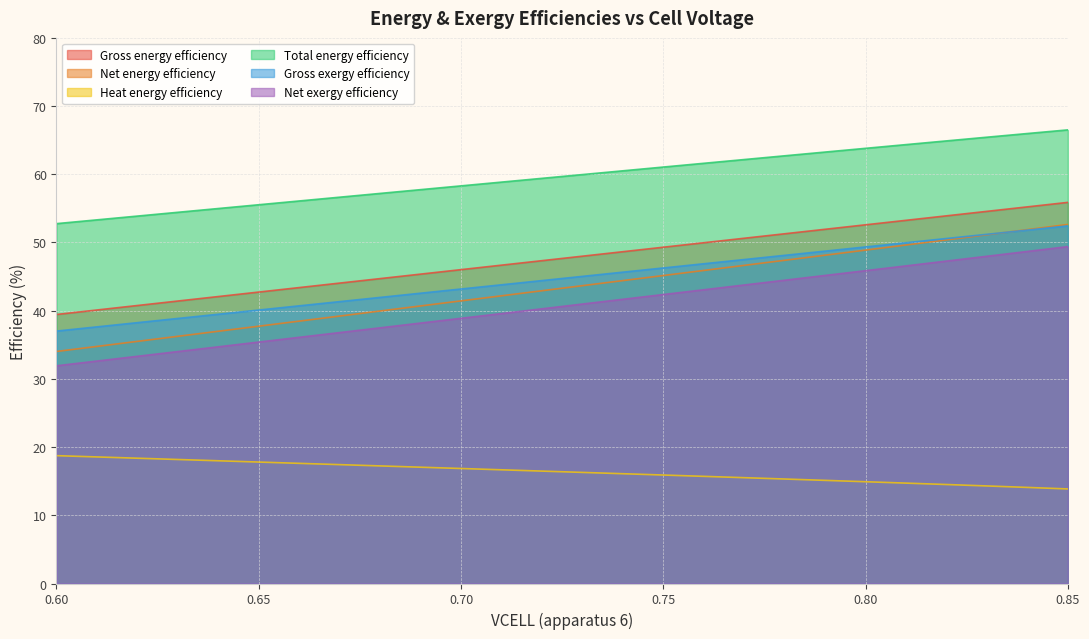

Does the chart have visible grid lines?

Yes